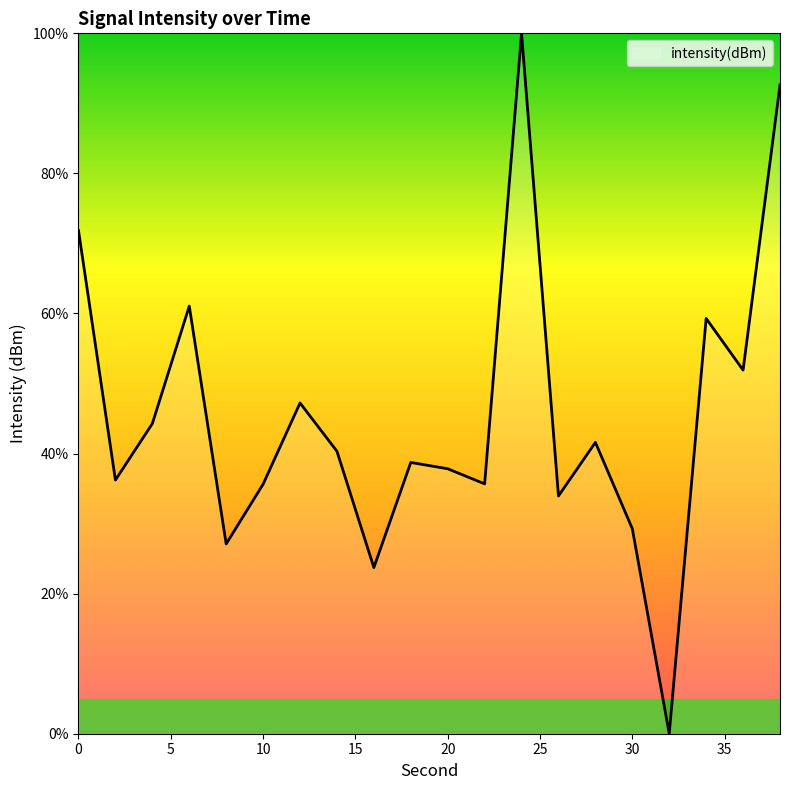

What is the difference between the maximum and minimum values?

100.0